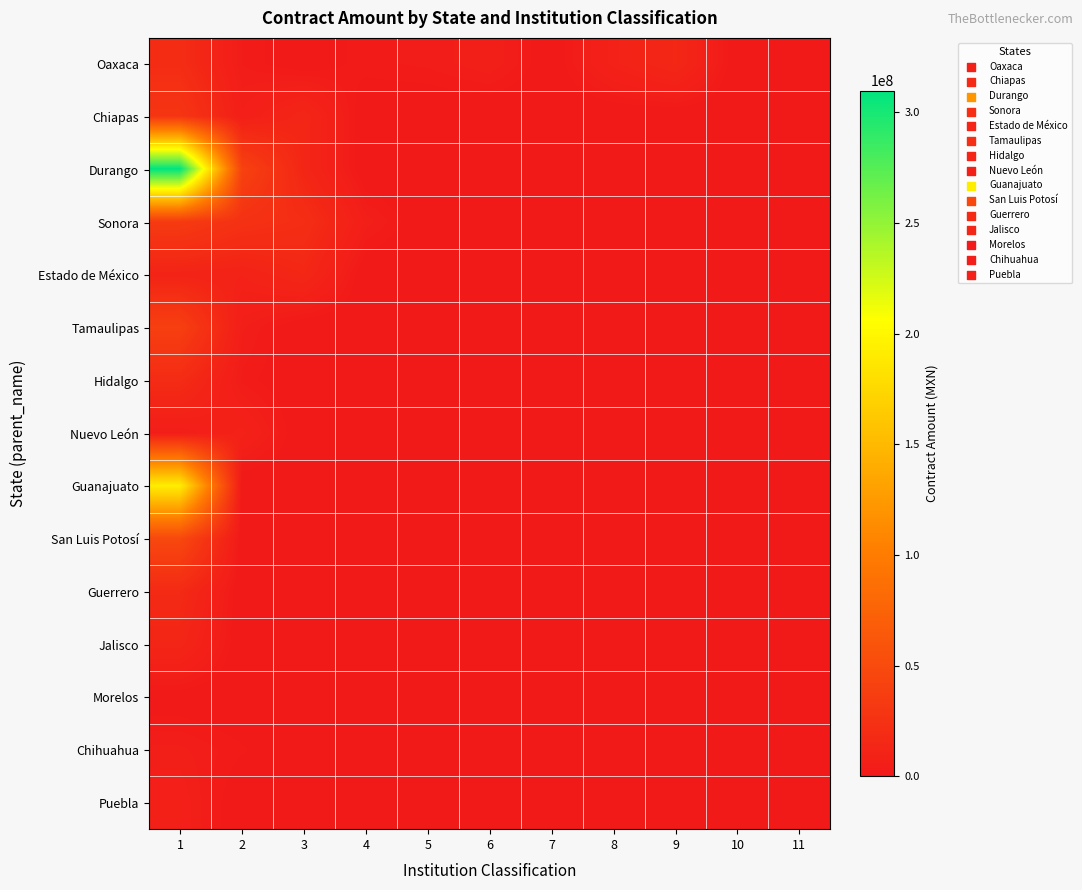

Between 1 and 7, which series saw the biggest shift?

Durango